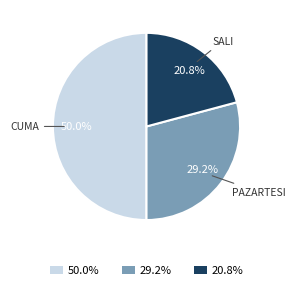

Do 20.8% and 50.0% together represent more than half of the pie?

Yes